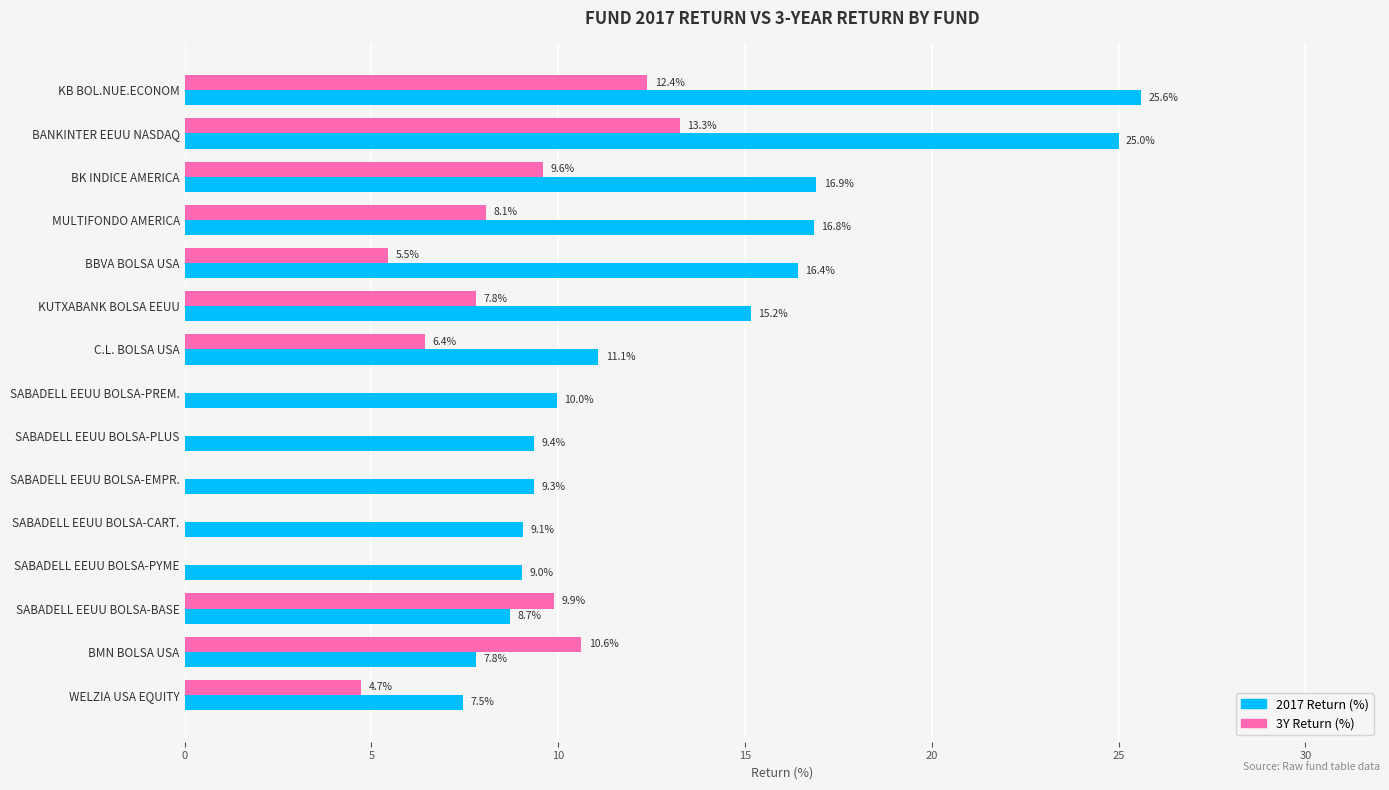

Which series changed the most between KB BOL.NUE.ECONOM and SABADELL EEUU BOLSA-PYME?

2017 Return (%)